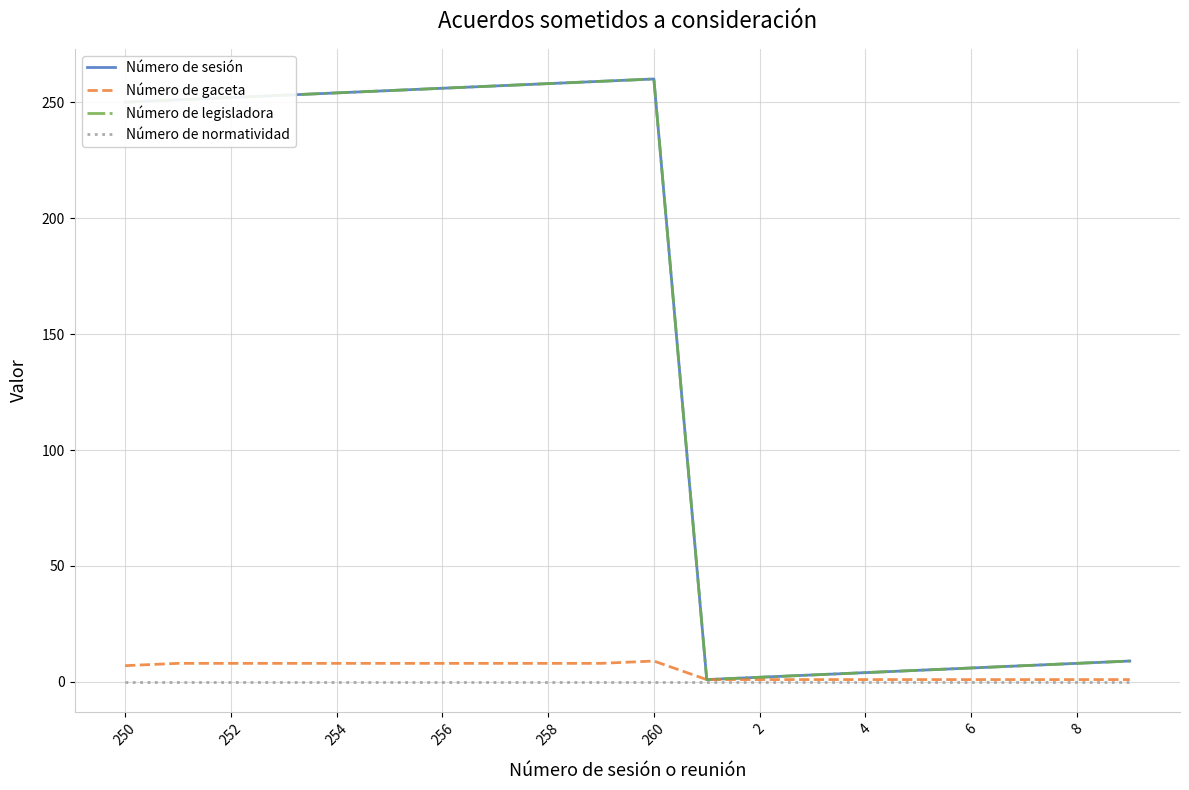

Does the chart have visible grid lines?

Yes